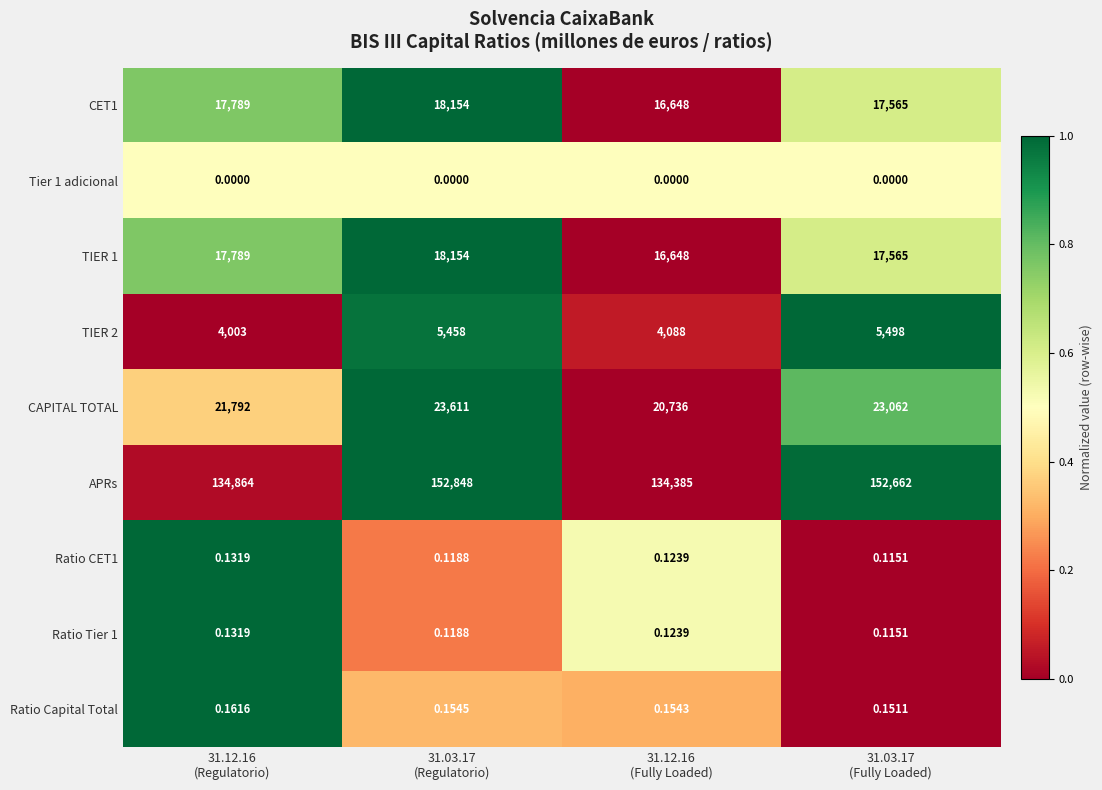

Which series has the largest total across all categories?

APRs